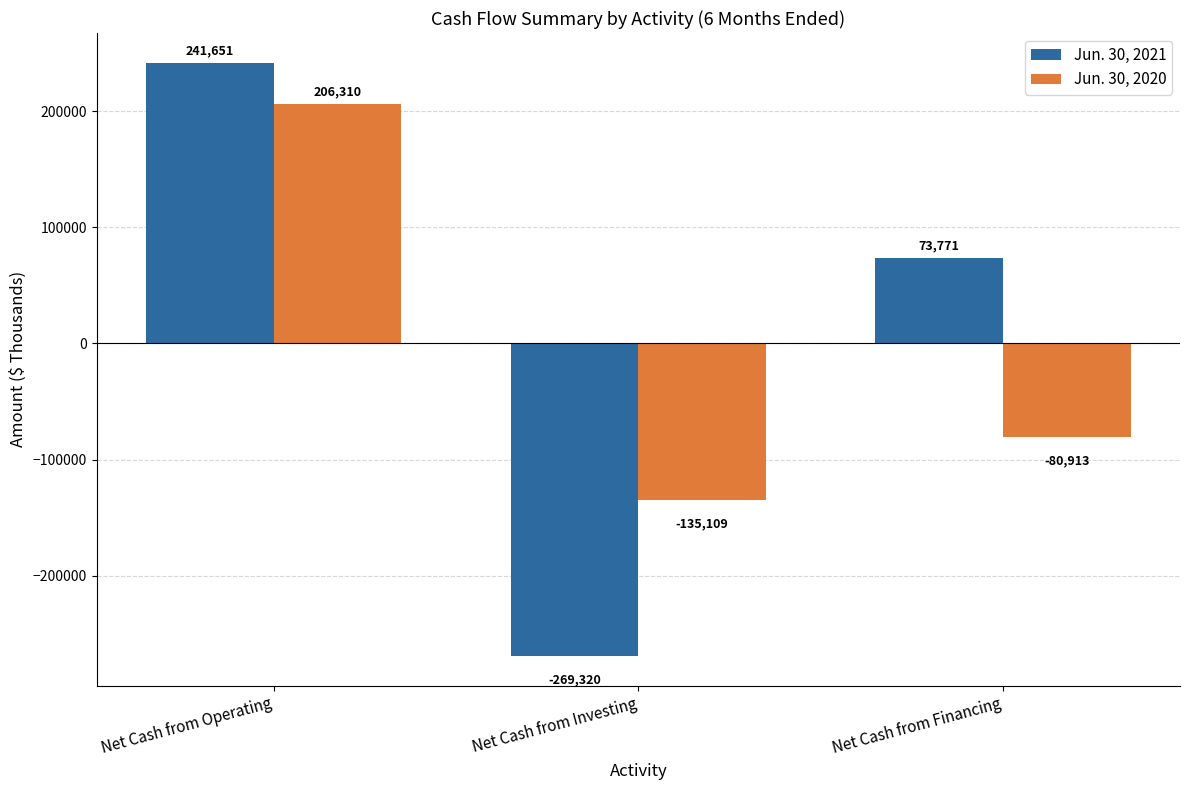

How many groups of bars are there?

3